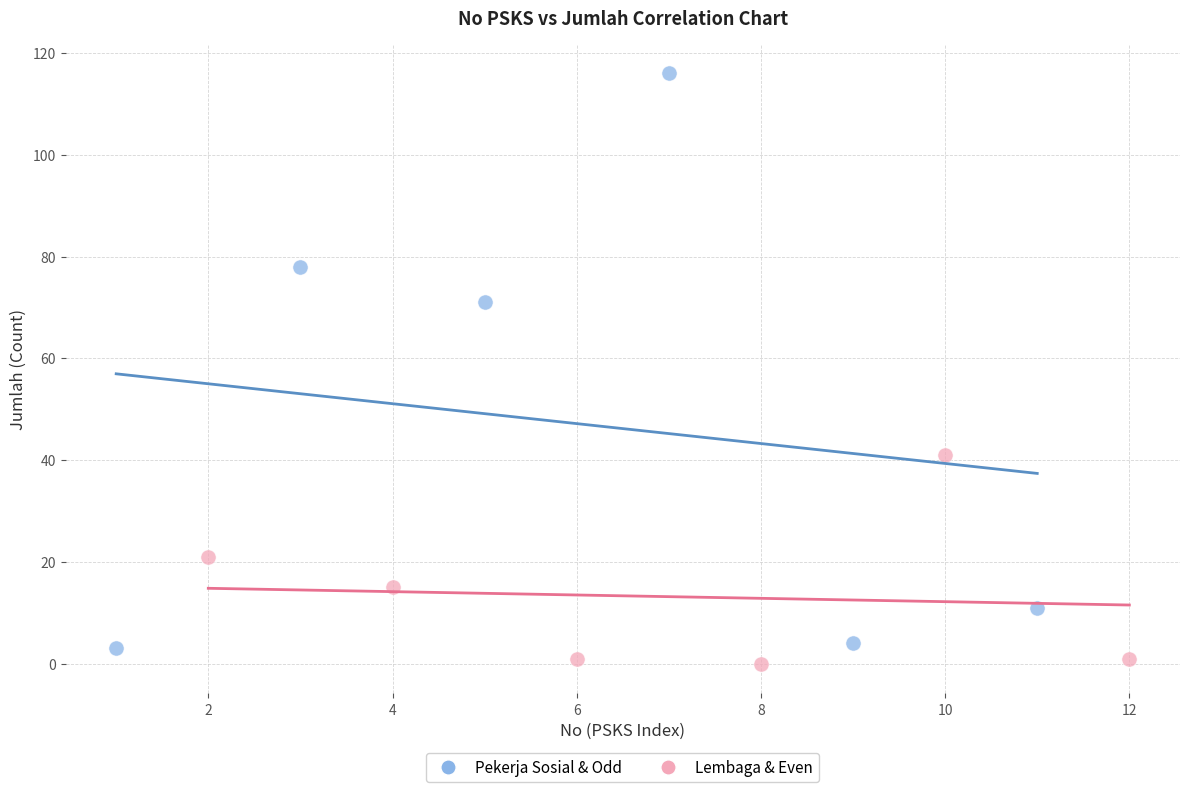

Which series has the widest spread of Y values?

Pekerja Sosial & Odd